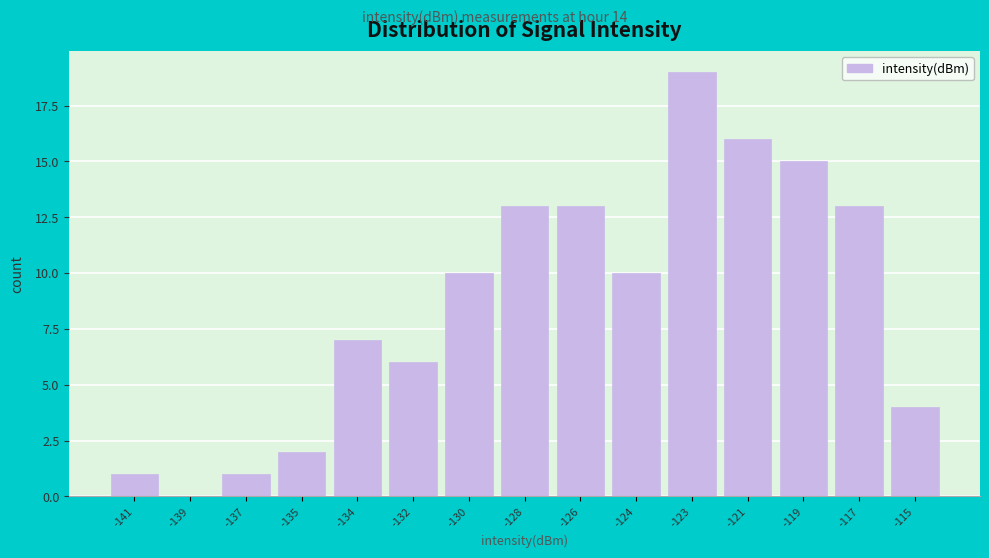

Reading left to right, extract all data points from this chart.

-141=1	-139=0	-137=1	-135=2	-134=7	-132=6	-130=10	-128=13	-126=13	-124=10	-123=19	-121=16	-119=15	-117=13	-115=4